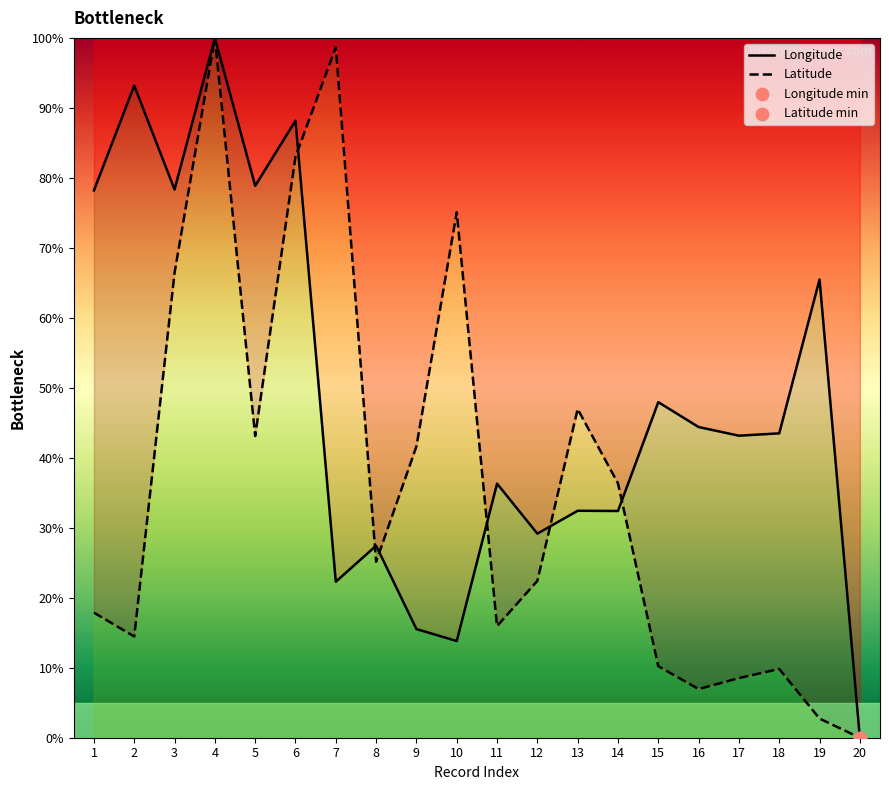

Which series has the largest total across all categories?

Longitude